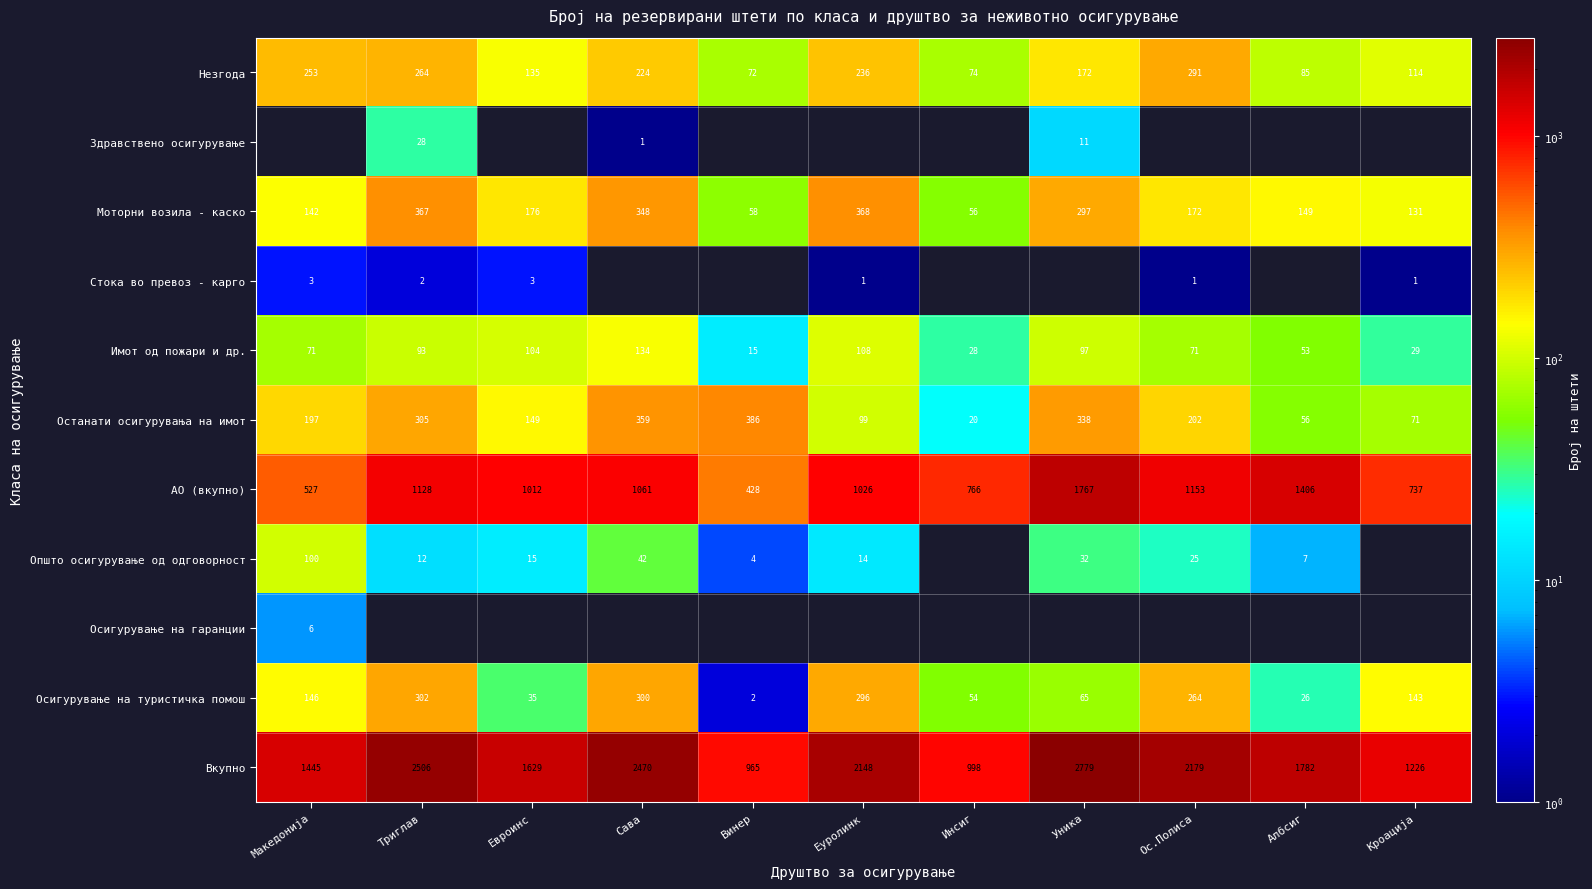

Where does the Осигурување на туристичка помош series first go above 143?

Македонија